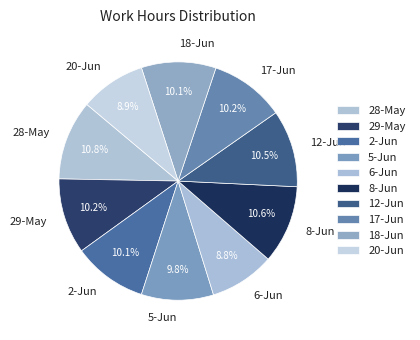

How much of the chart is everything except 8-Jun?

89.4%